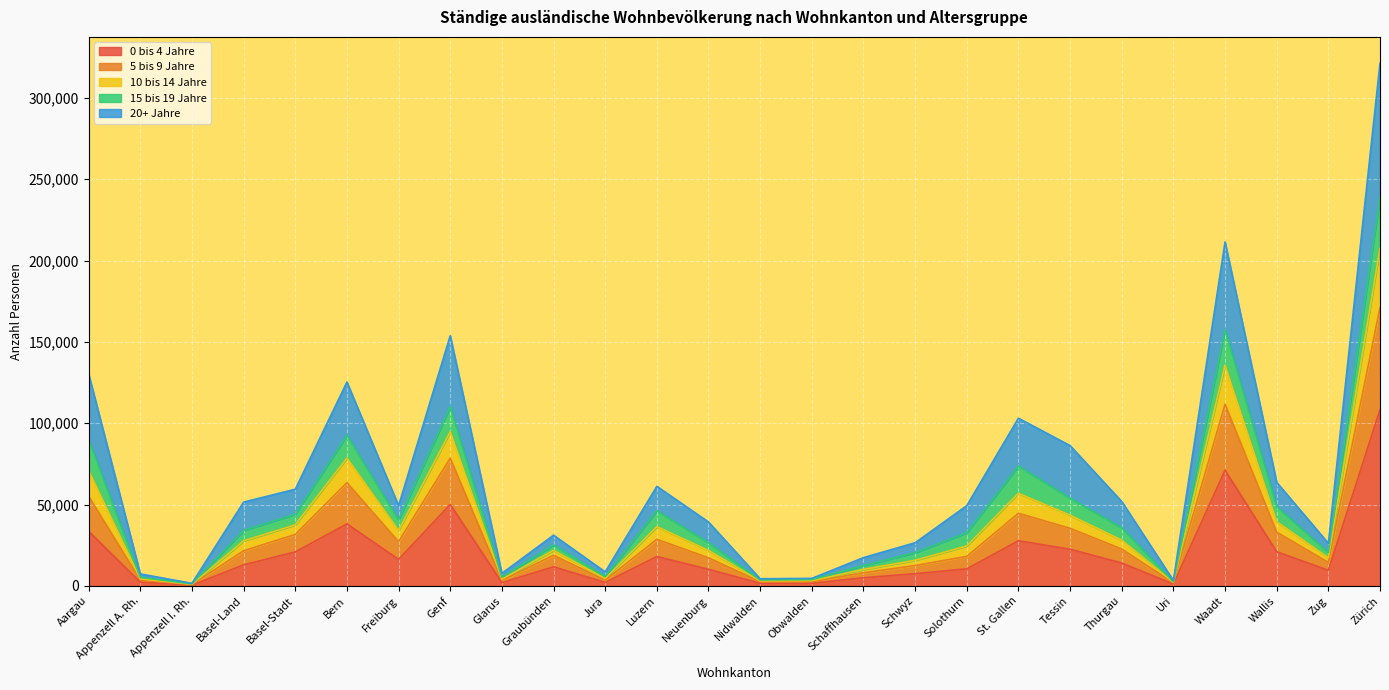

What are all the series names shown in the legend?

0 bis 4 Jahre, 5 bis 9 Jahre, 10 bis 14 Jahre, 15 bis 19 Jahre, 20+ Jahre